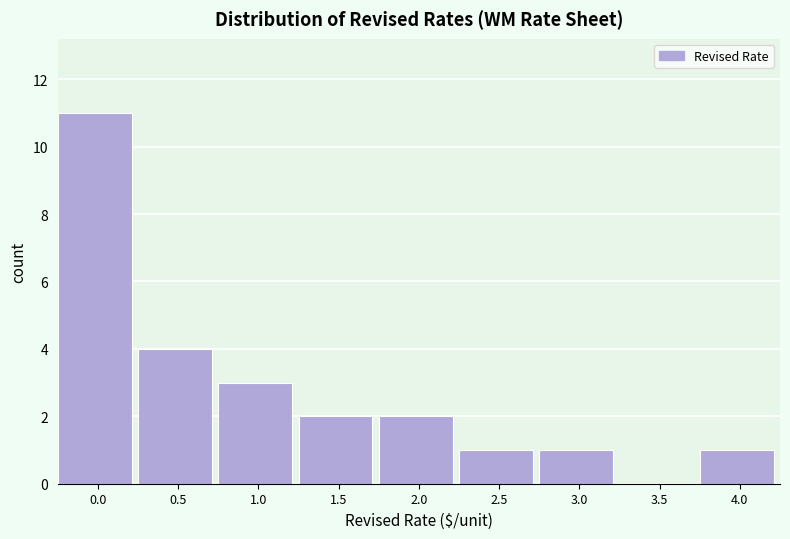

Reading left to right, what are all the values shown in this chart?

0.0=11	0.5=4	1.0=3	1.5=2	2.0=2	2.5=1	3.0=1	3.5=0	4.0=1